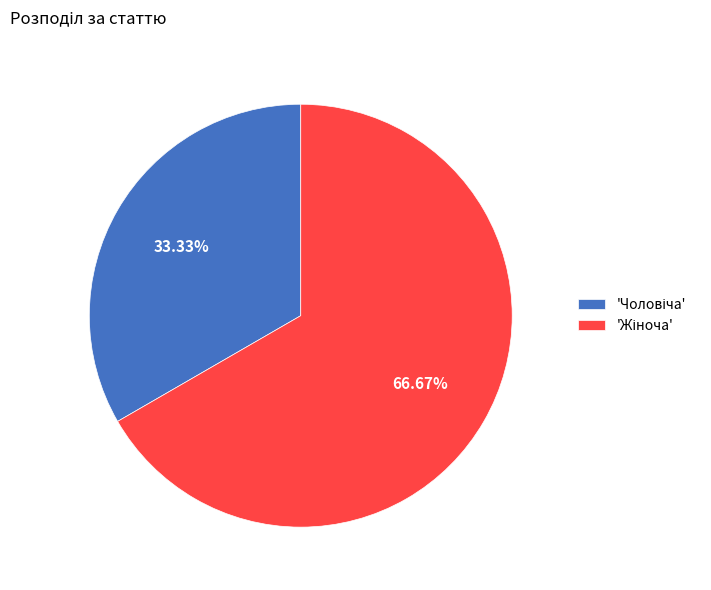

Is there any slice that represents more than half of the pie?

Yes